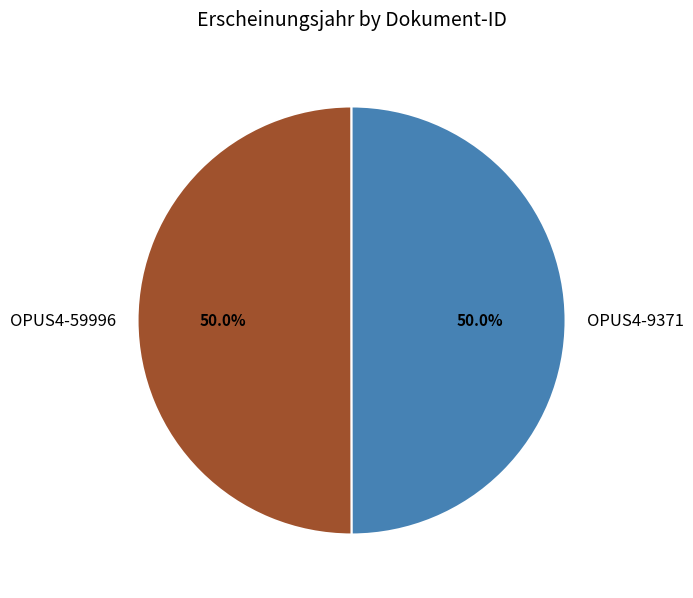

What percentage is NOT represented by OPUS4-59996?

50.0%